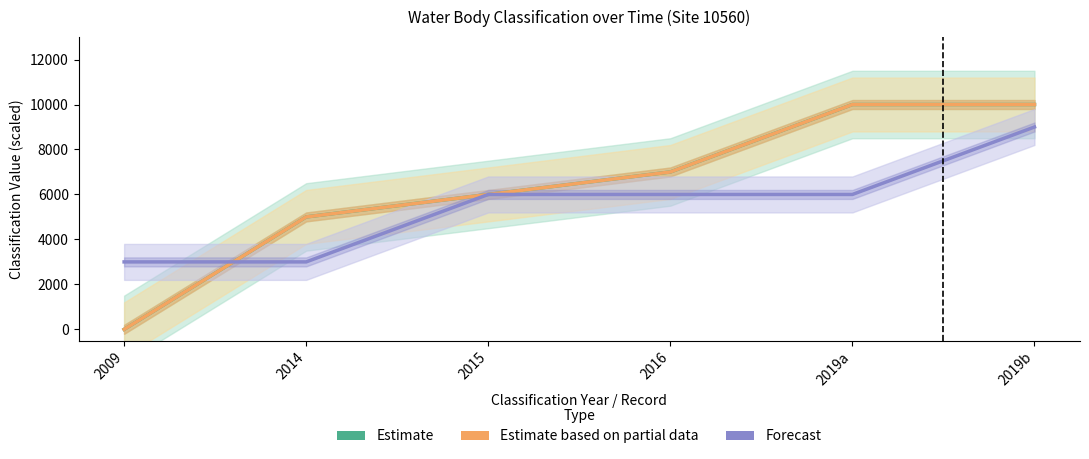

Rank the categories by Estimate value from lowest to highest.

2009, 2014, 2015, 2016, 2019a, 2019b